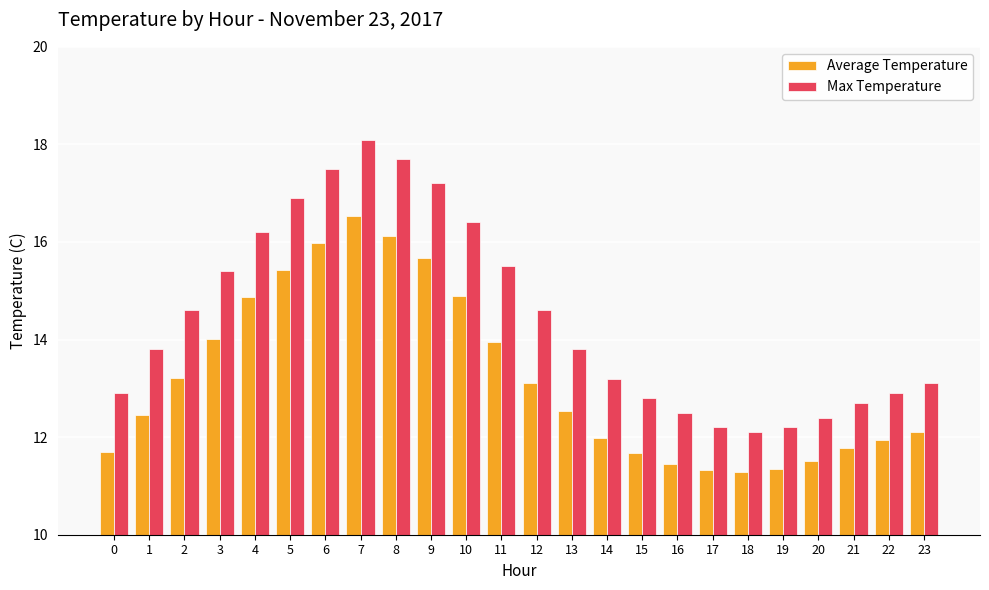

The Max Temperature series shows 2.8 at 0. True or false?

False